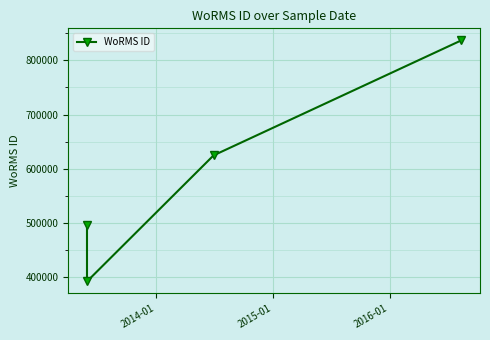

What is the ratio of the value at 2015-01 to the value at 2014-01?

1.6